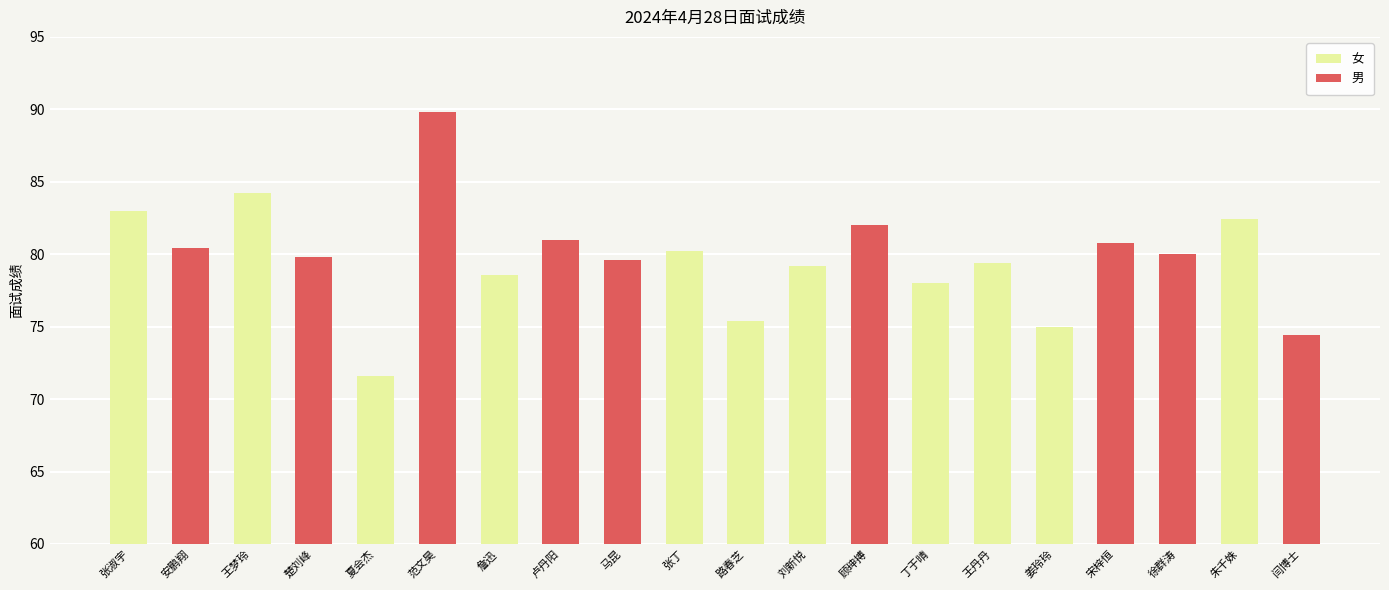

The value of 女 at 詹迅 is 123.5. True or false?

False